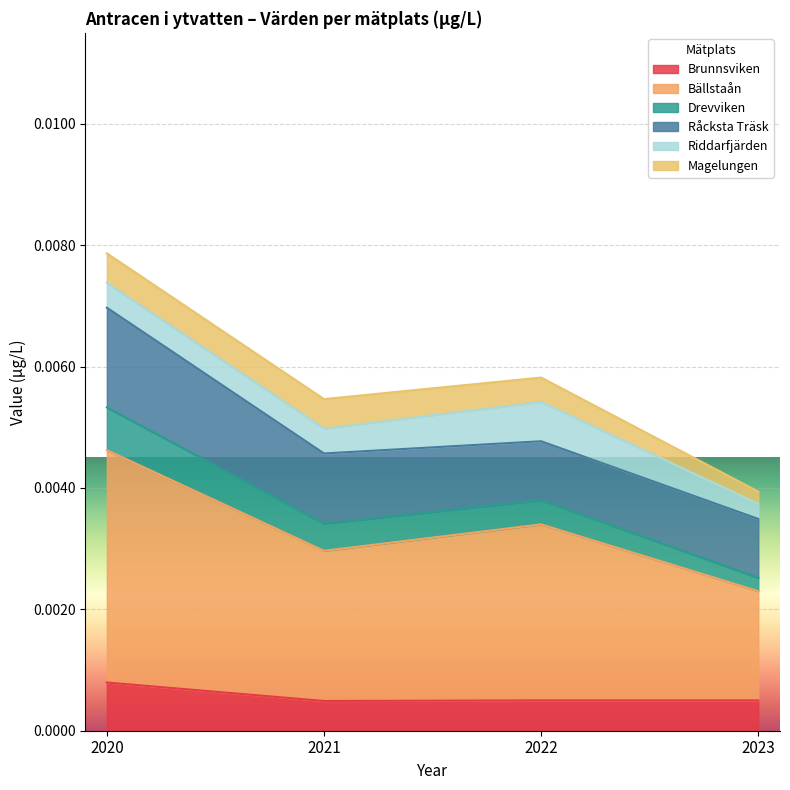

How many lines are shown in the chart?

6